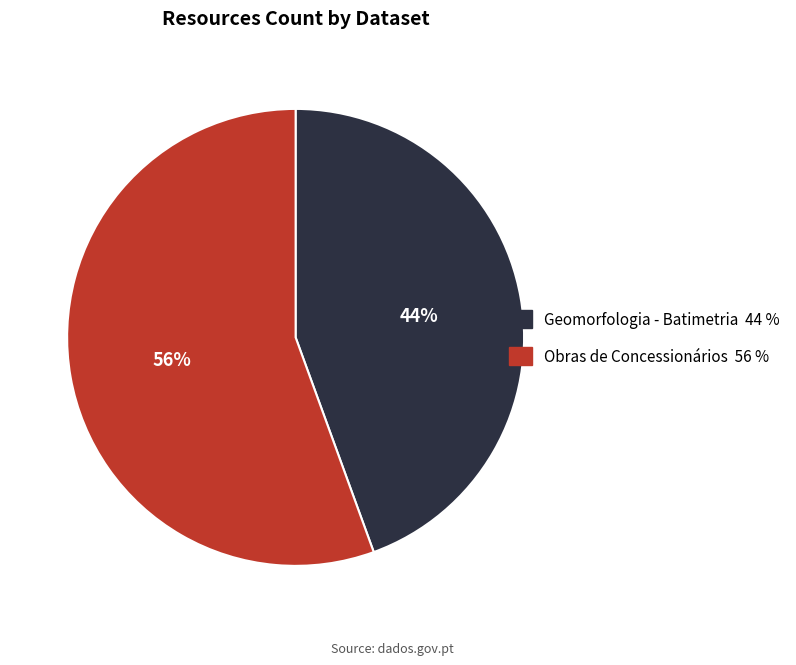

To the nearest percent, what percentage of the pie is Geomorfologia - Batimetria?

44%